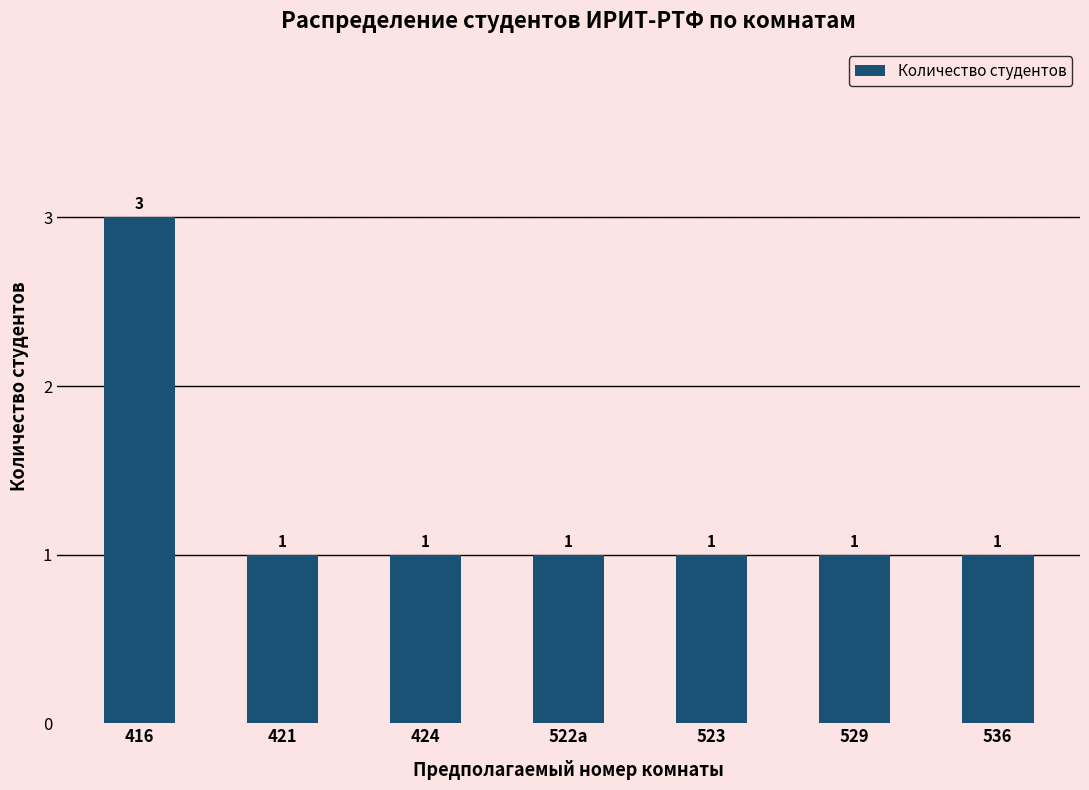

What is the average value?

1